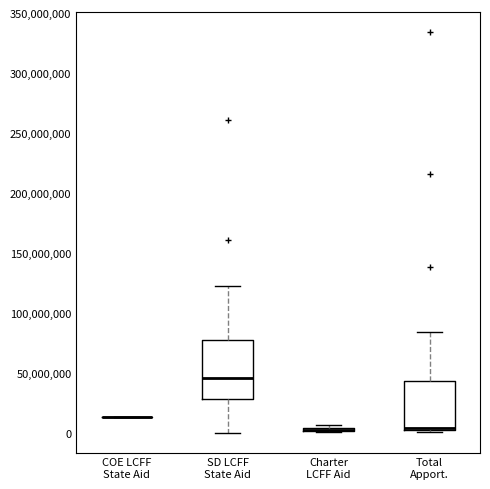

Where does the upper whisker of the box for SD LCFF State Aid end on the y-axis? The values are not printed on the chart, so give them approximately, as read against the axis.

120000000